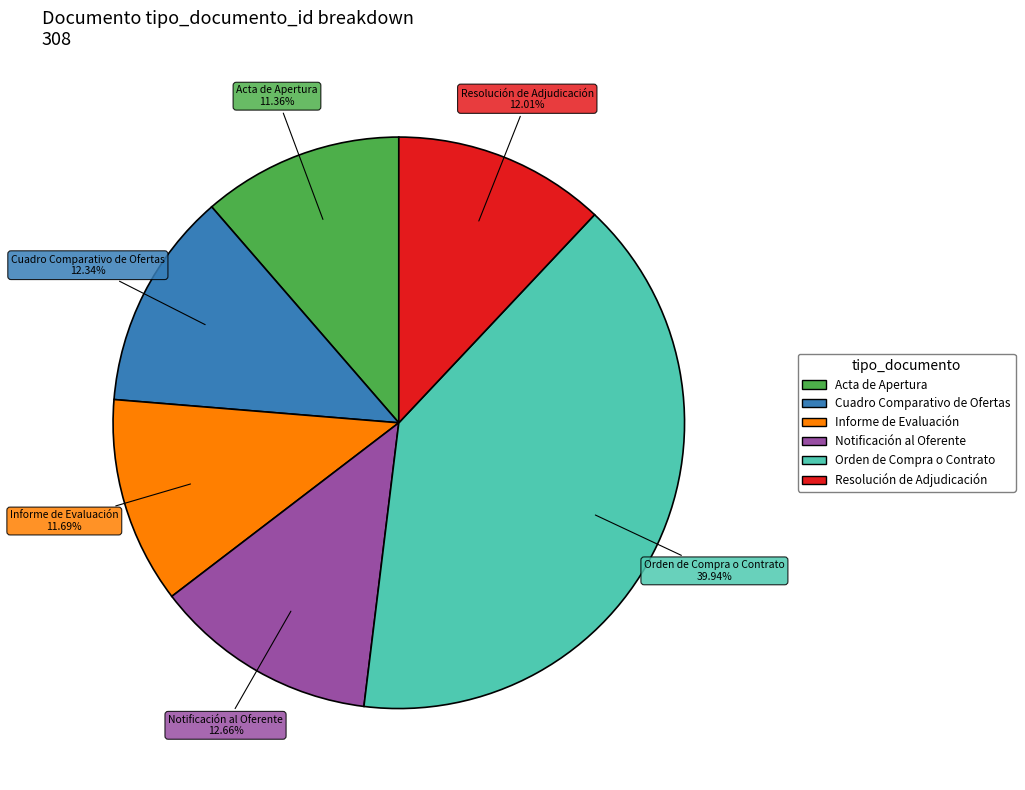

To the nearest percent, what portion does Acta de Apertura represent?

11%